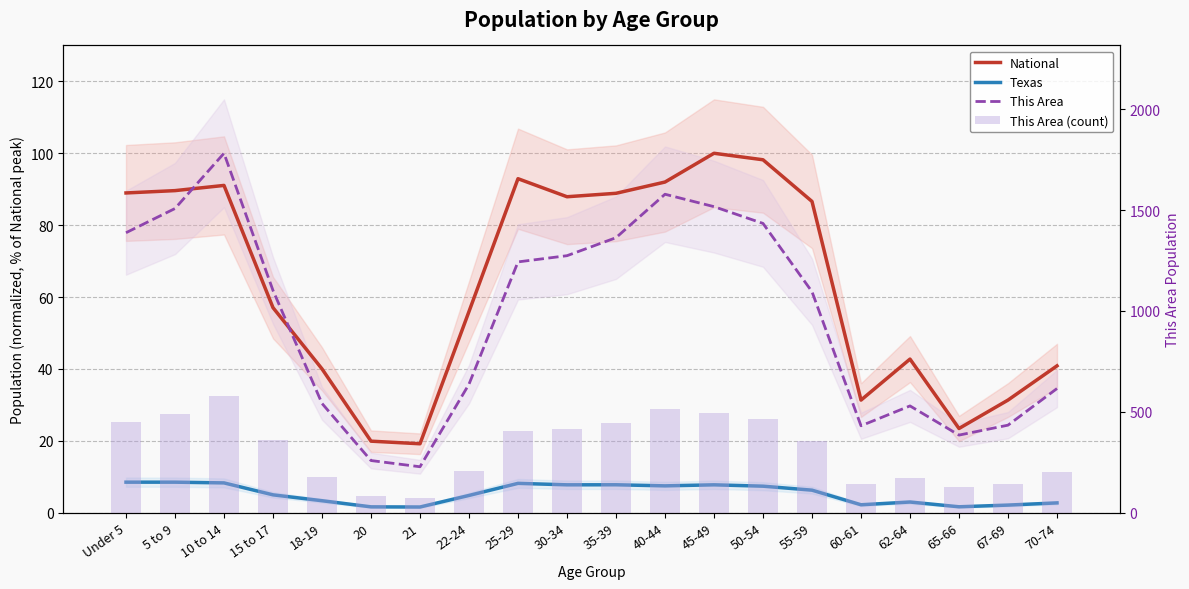

What is the minimum value shown in the chart?

1.6